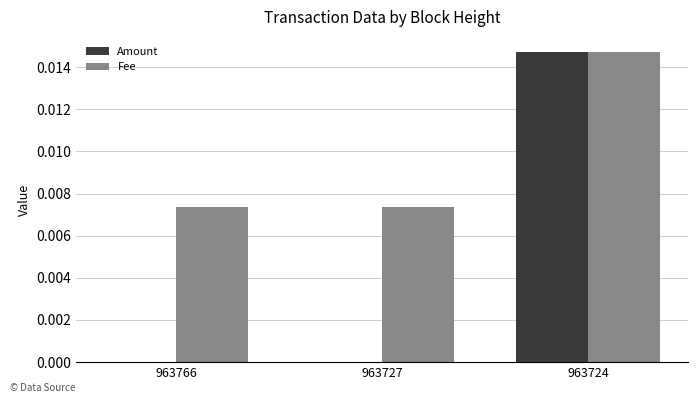

At which category is the sum across all series the highest?

963724